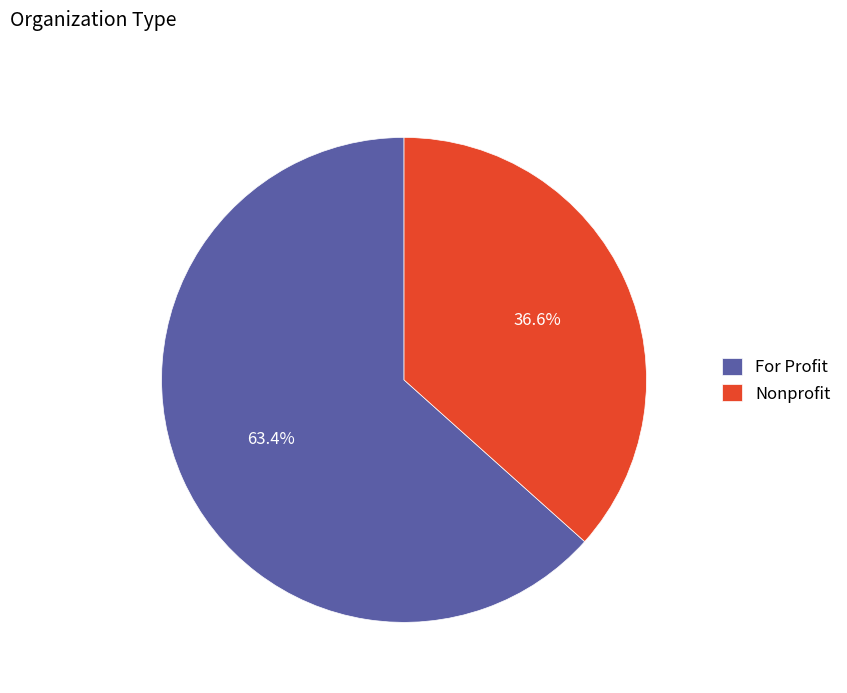

Which slice is the smallest?

Nonprofit